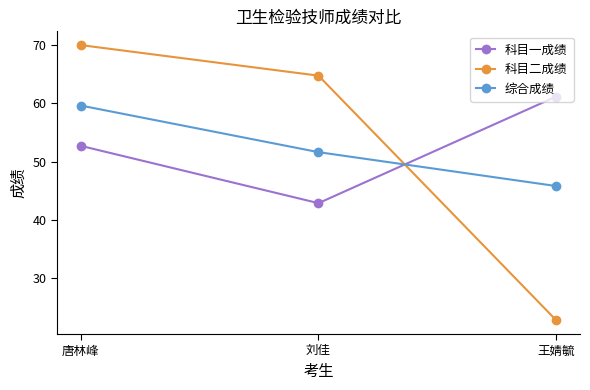

What is the difference between the second highest and minimum values in the 科目一成绩 series?

9.8